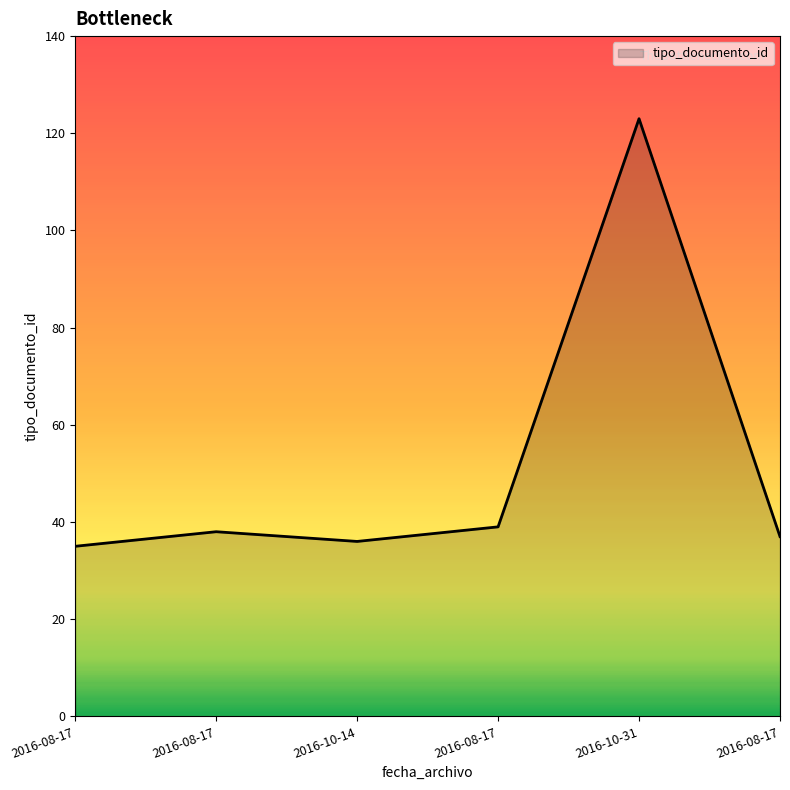

Which label corresponds to the largest value in the chart?

2016-10-31